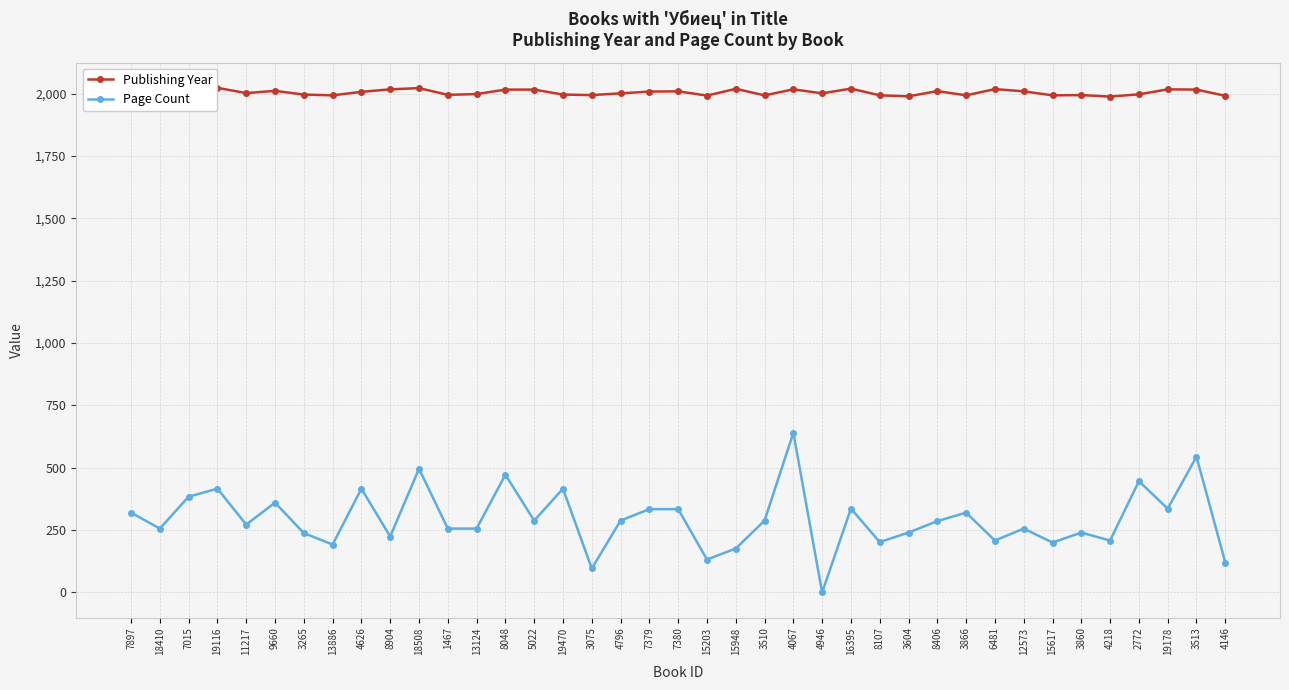

True or false: Page Count and Publishing Year cross at least once.

False